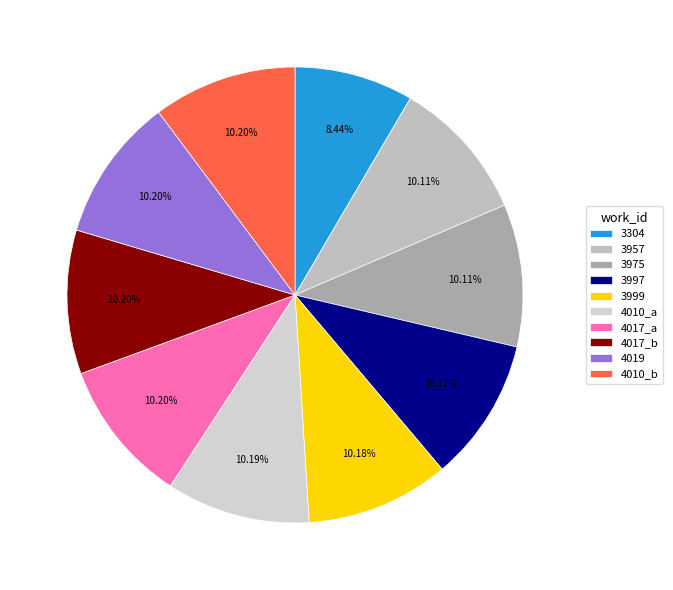

Is 3997 the majority of the pie?

No